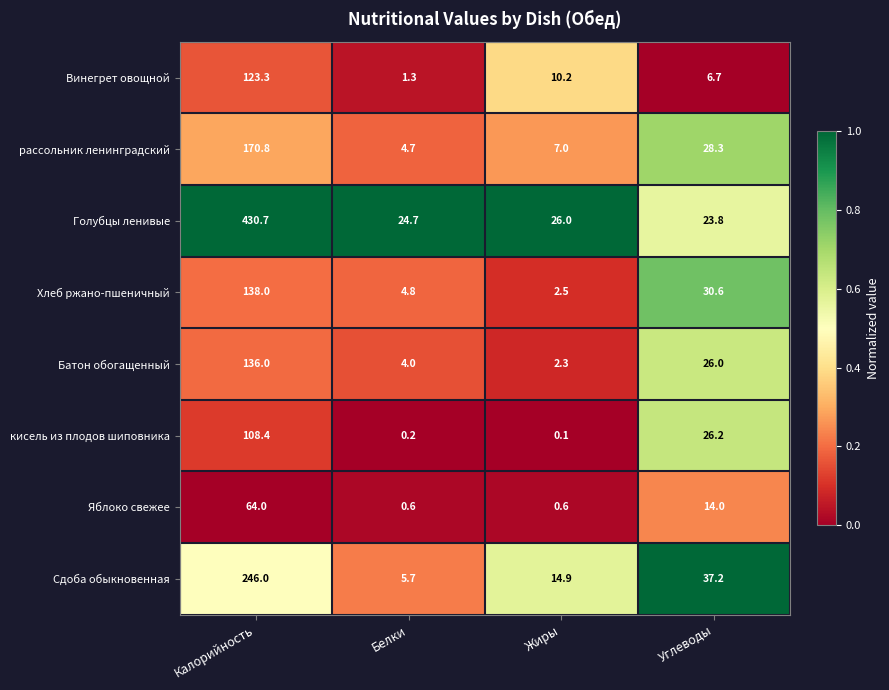

Which category has the highest value across all series?

Калорийность